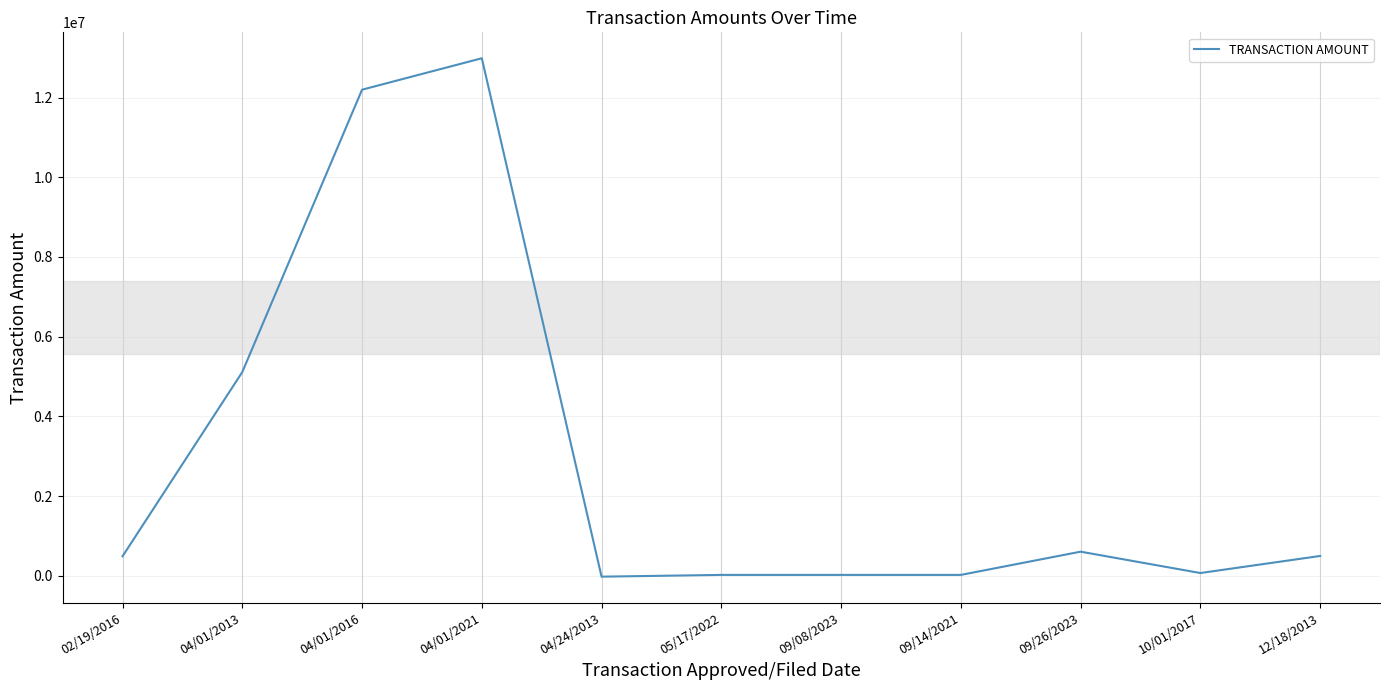

Which category has the highest value across all series?

04/01/2021